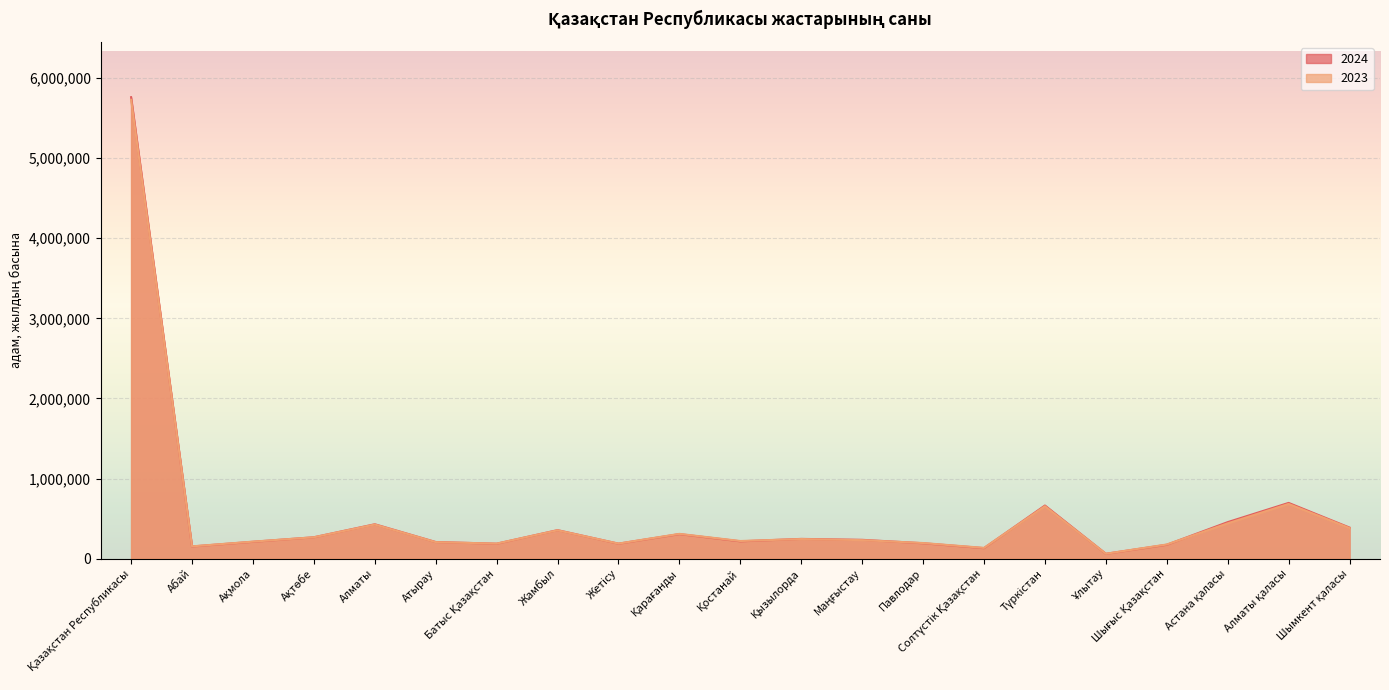

What is the approximate value of 2023 at Солтүстік Қазақстан?

134244